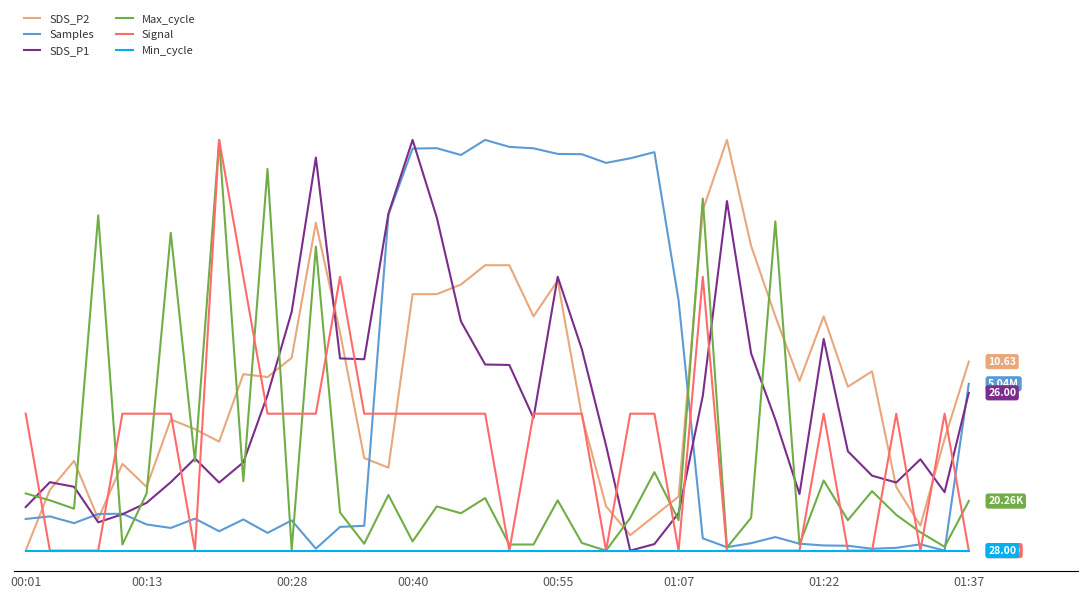

True or false: SDS_P2 and Samples intersect in this chart.

True